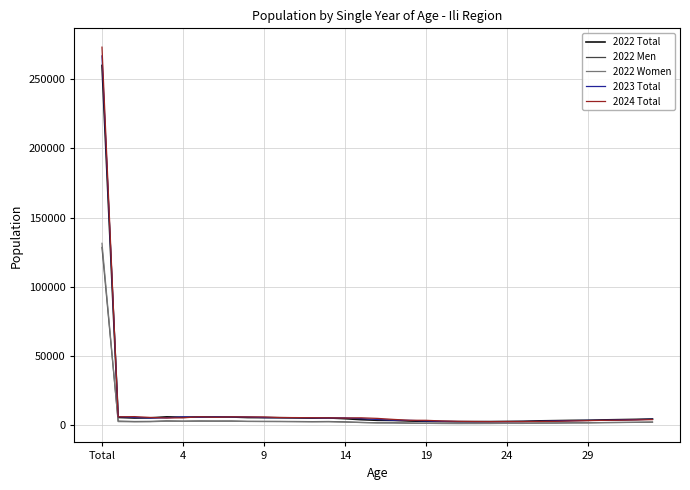

True or false: 2024 Total has more than 2 interior local peaks.

True